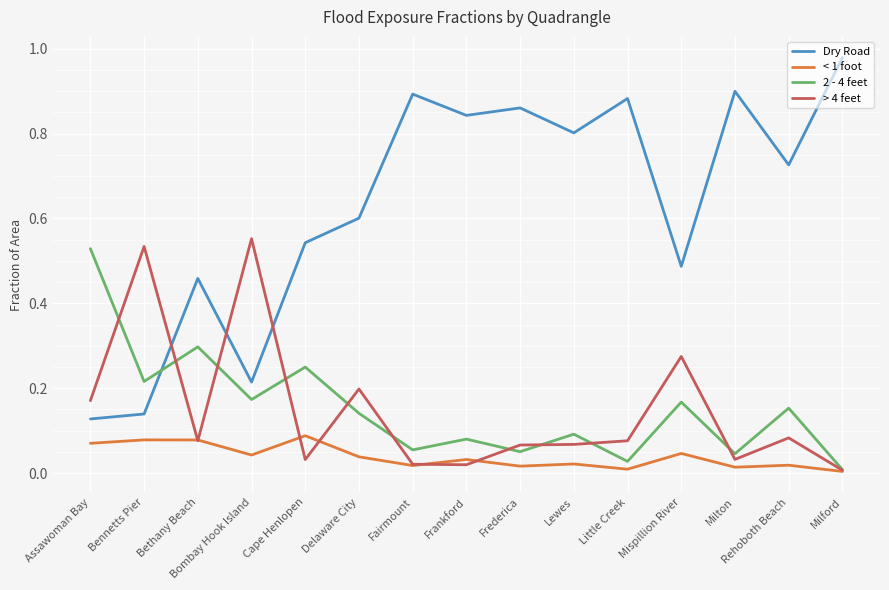

What position from the right is Mispillion River?

4